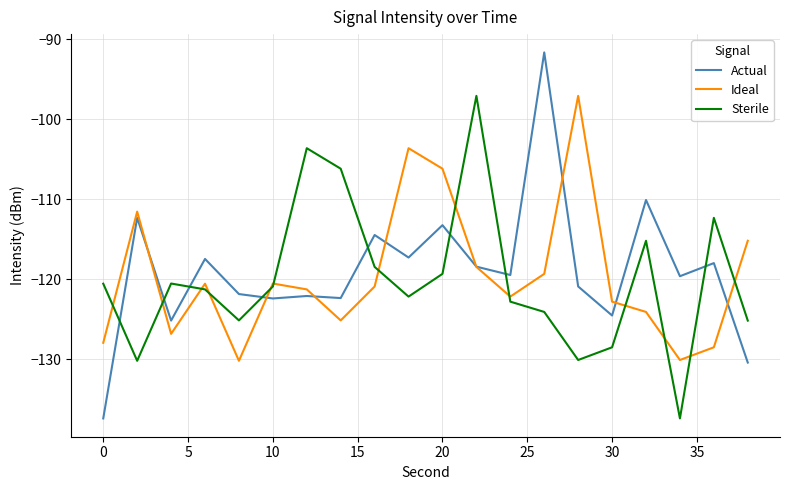

After their last crossing, which series has the higher values: Sterile or Actual?

Sterile